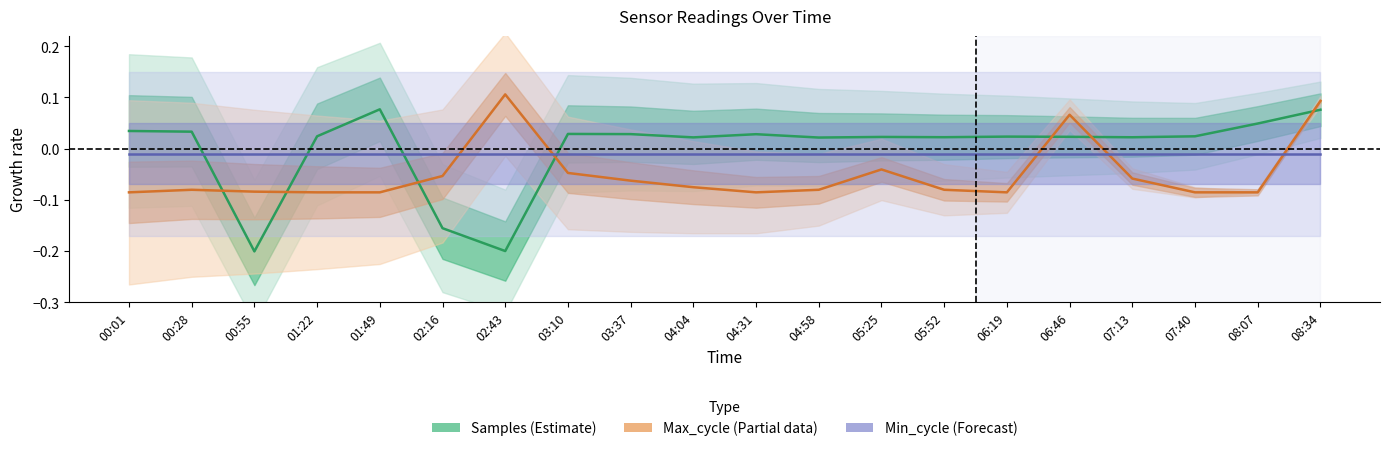

Which category has the lowest value across all series?

00:55